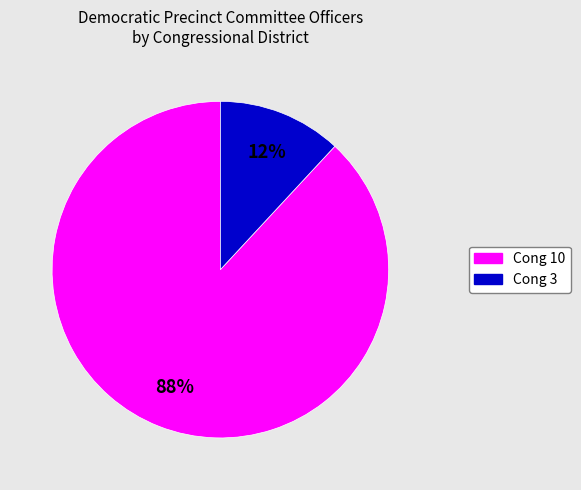

To the nearest percent, what is the average slice percentage?

50%